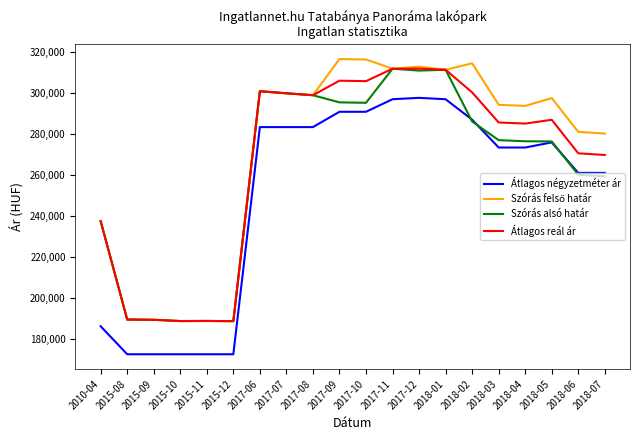

How many lines are shown in the chart?

4